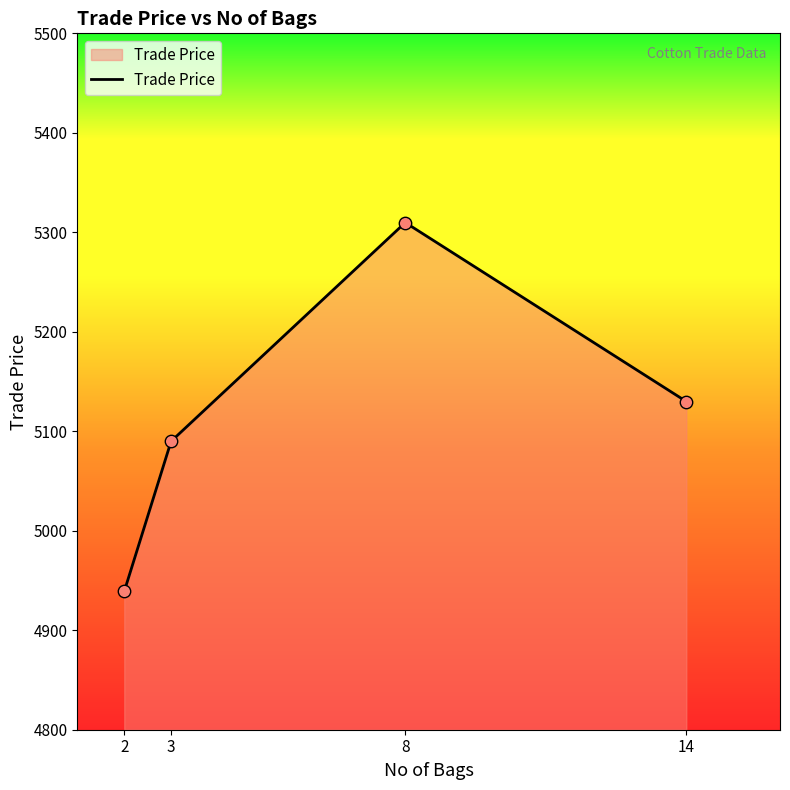

What is the ratio of the value at 3 to the value at 8?

1.0